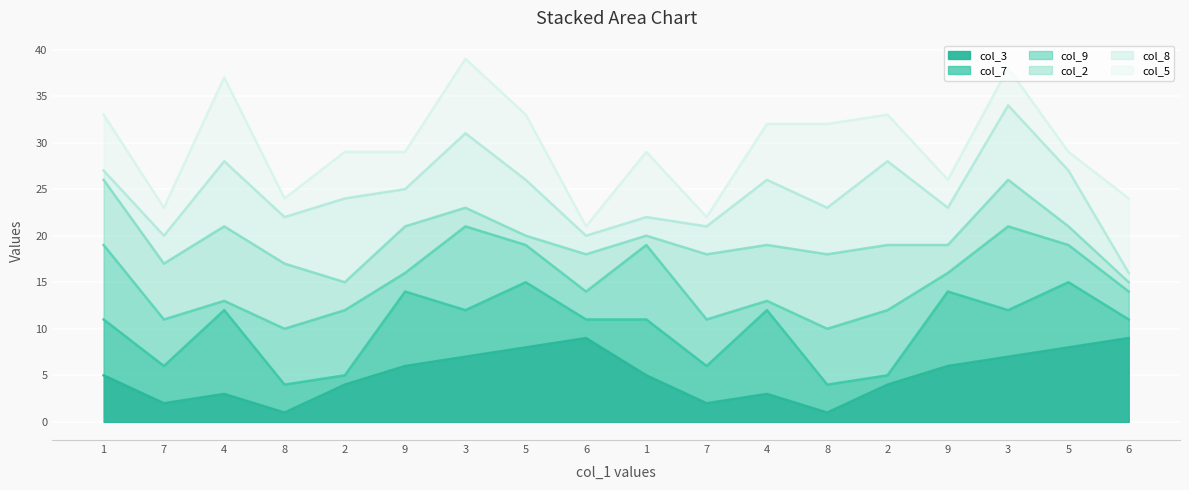

How many interior local peaks does the col_8_line series have?

6